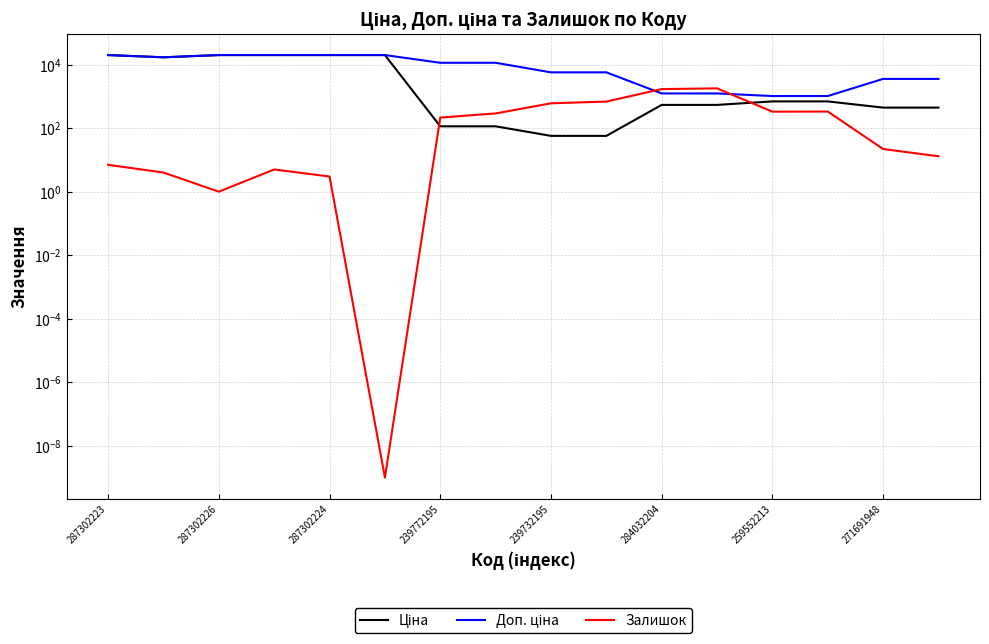

In Залишок, how many points are lower than both neighbors (excluding endpoints)?

3